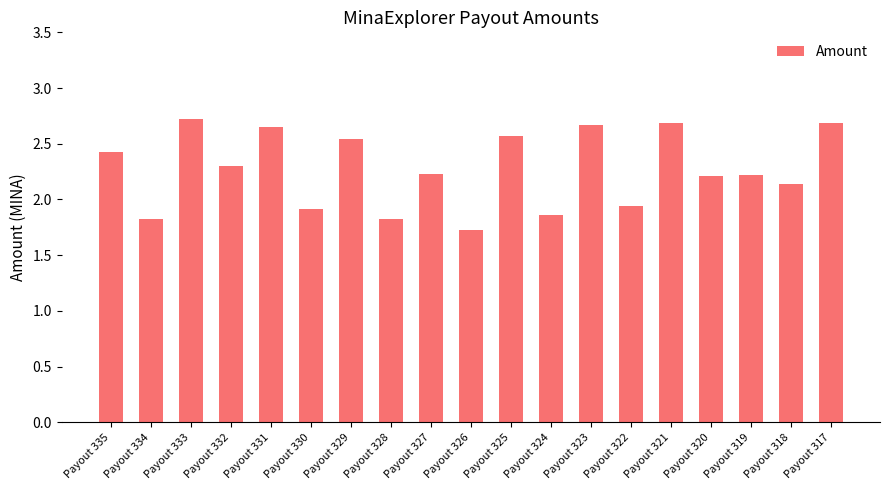

How many data points are less than 2?

6